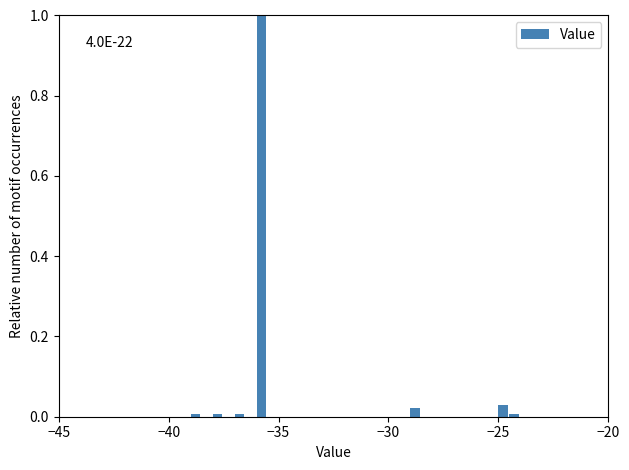

Around what value on the x-axis is the tallest bar? Give the approximate position of its centre, as read against the axis.

-36.0